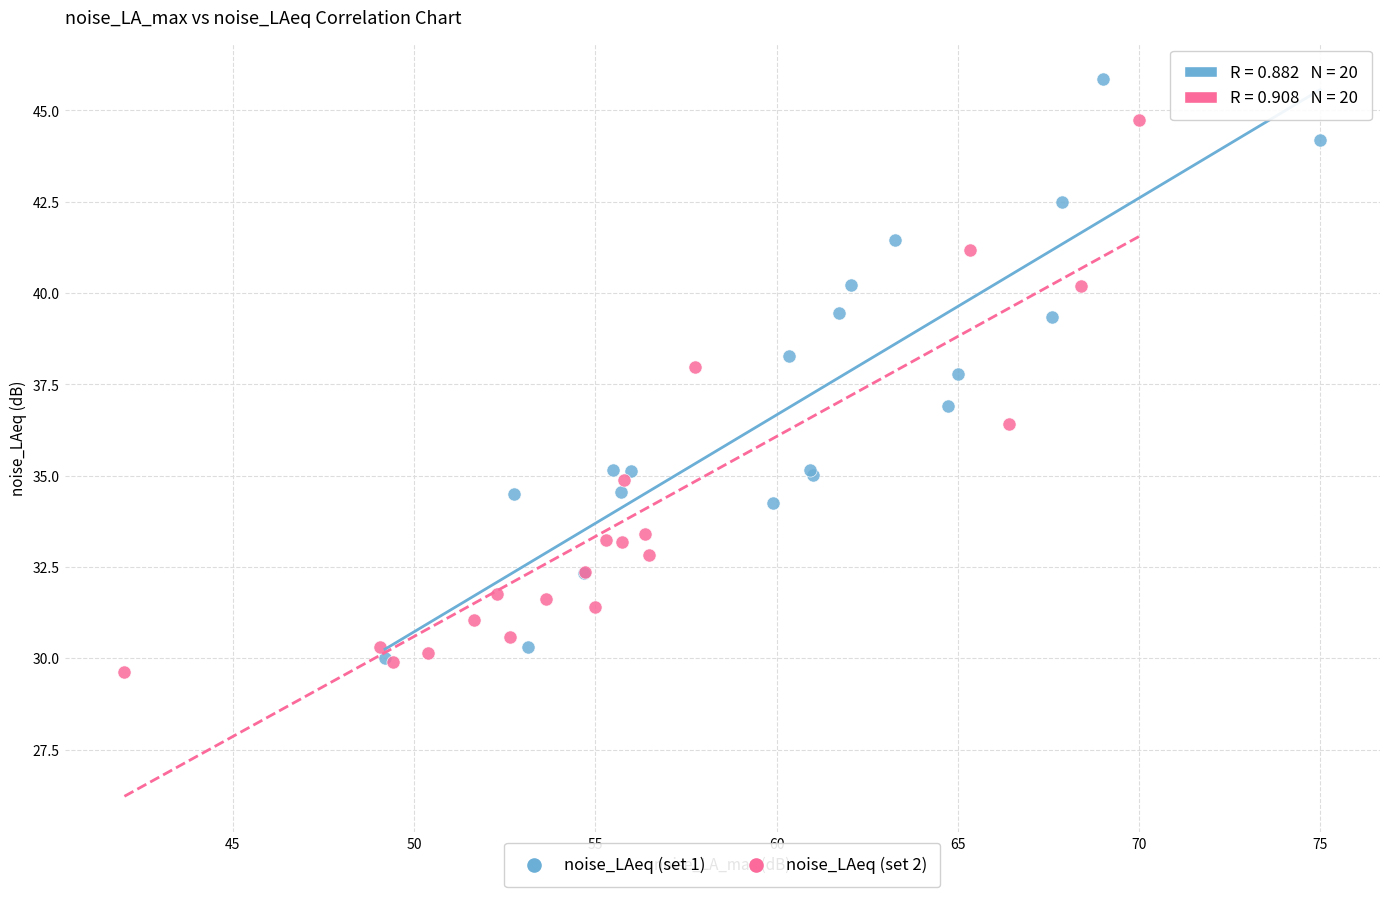

Which series contains the highest Y value?

noise_LAeq (set 1)